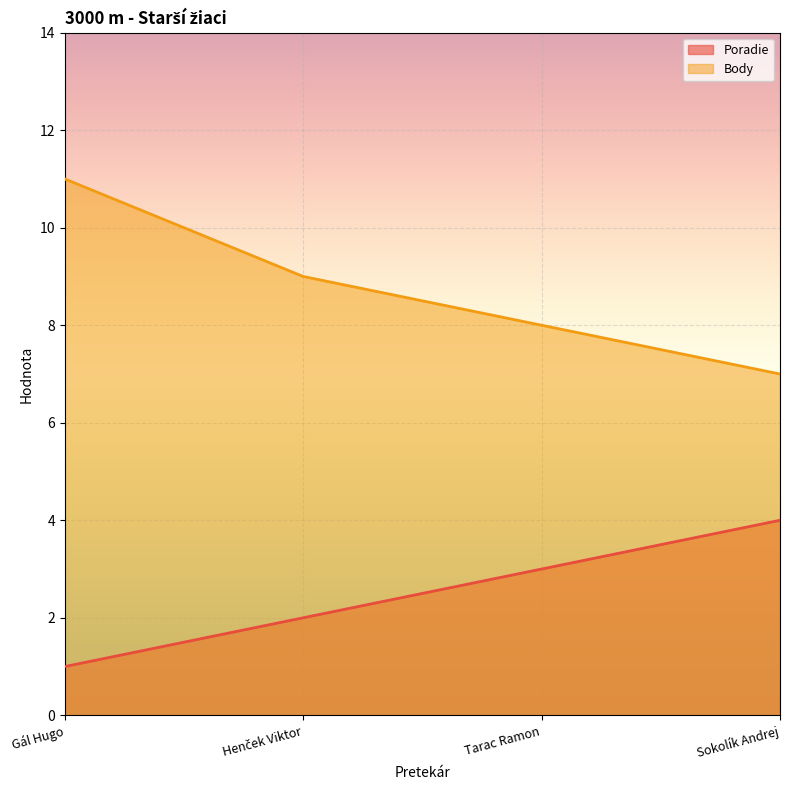

Rank the categories by Poradie value from highest to lowest.

Sokolík Andrej, Tarac Ramon, Henček Viktor, Gál Hugo